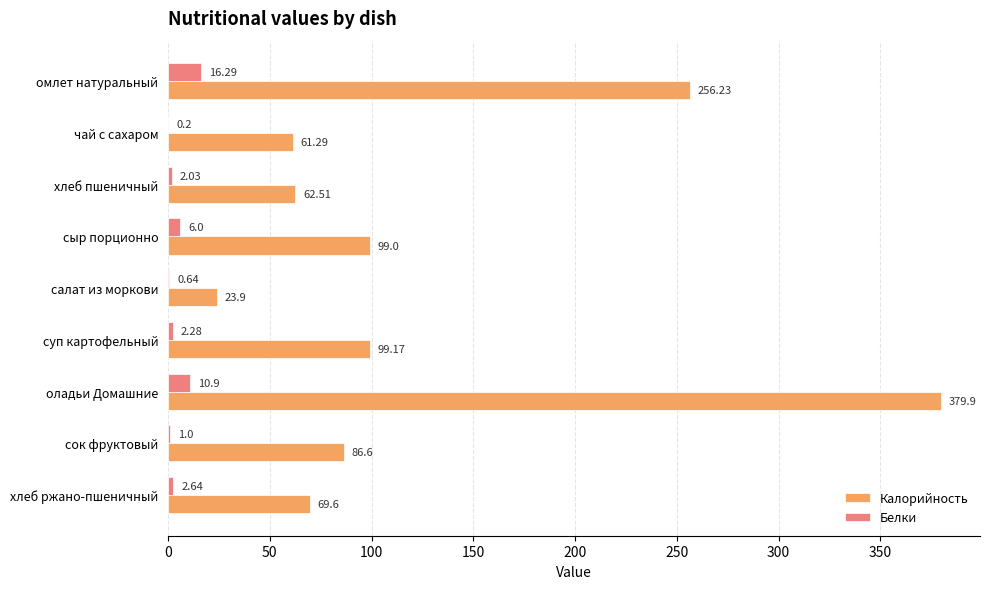

Is the value of Белки at сок фруктовый greater than the value of Калорийность at оладьи Домашние?

No